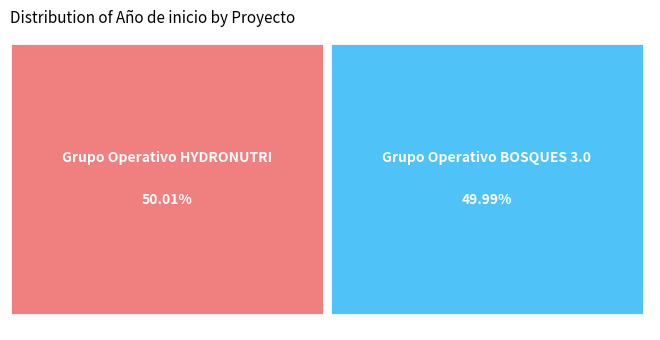

What is the largest slice in the pie chart?

Grupo Operativo HYDRONUTRI